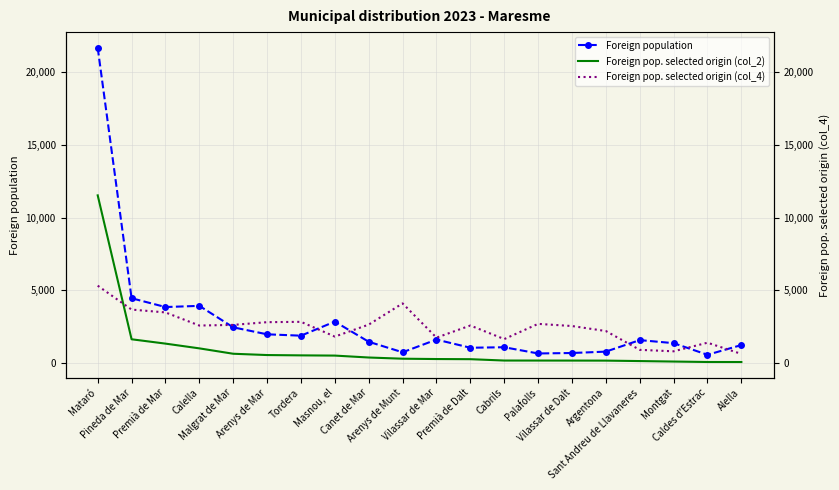

How many interior local valleys does the Foreign population series have?

6